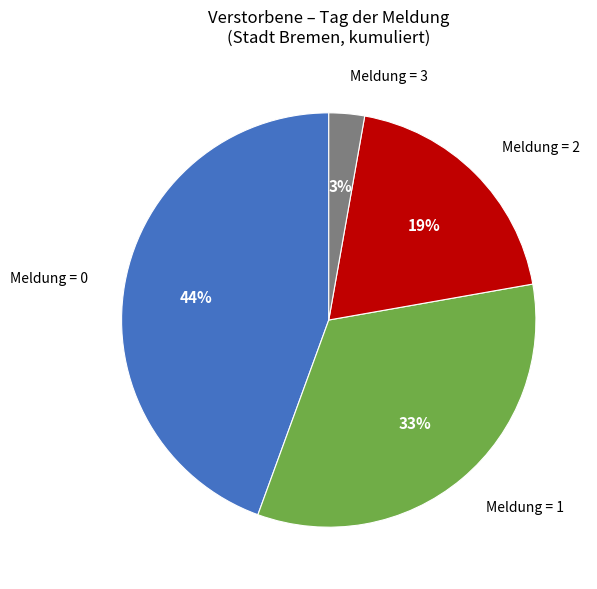

What is the ratio of the value at Meldung = 2 to the value at Meldung = 1?

0.6